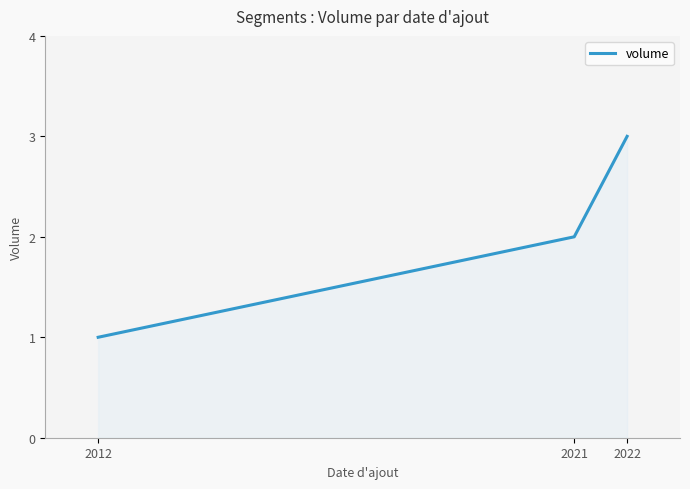

True or false: the data shows 1 at 2012.

True